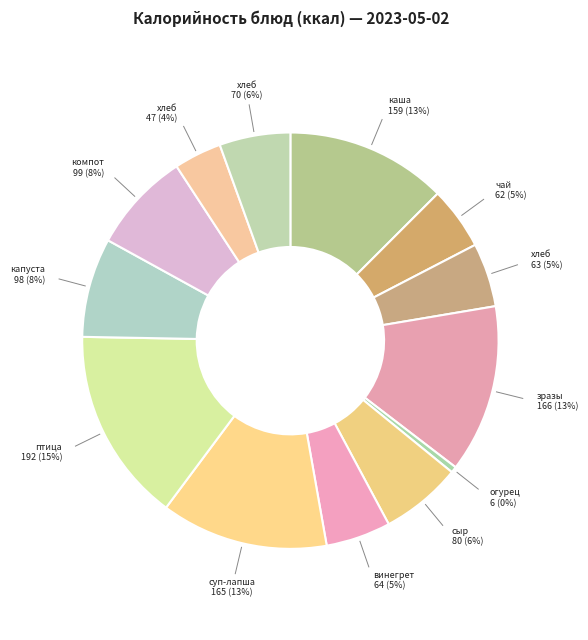

How many segments does this pie chart have?

13